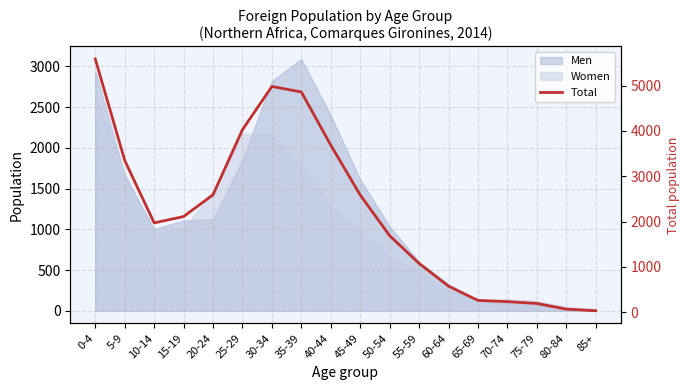

What is the maximum value shown in the chart?

5584